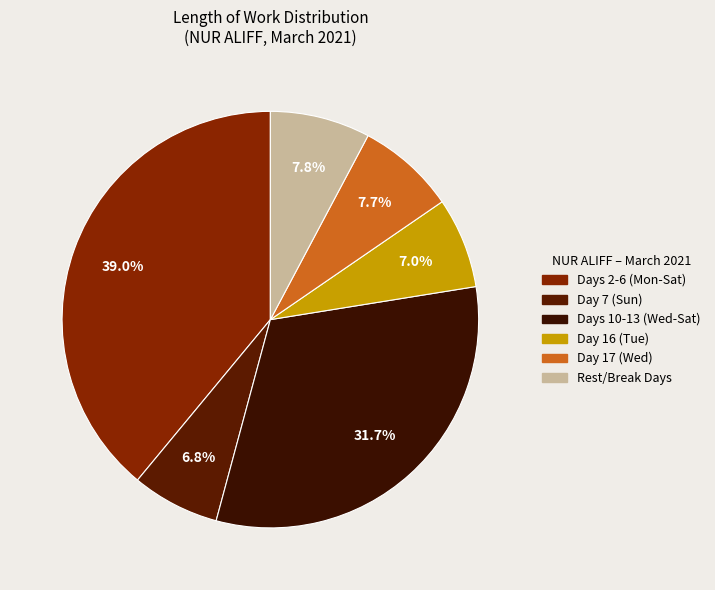

Which category has the biggest portion of the pie?

Days 2-6 (Mon-Sat)